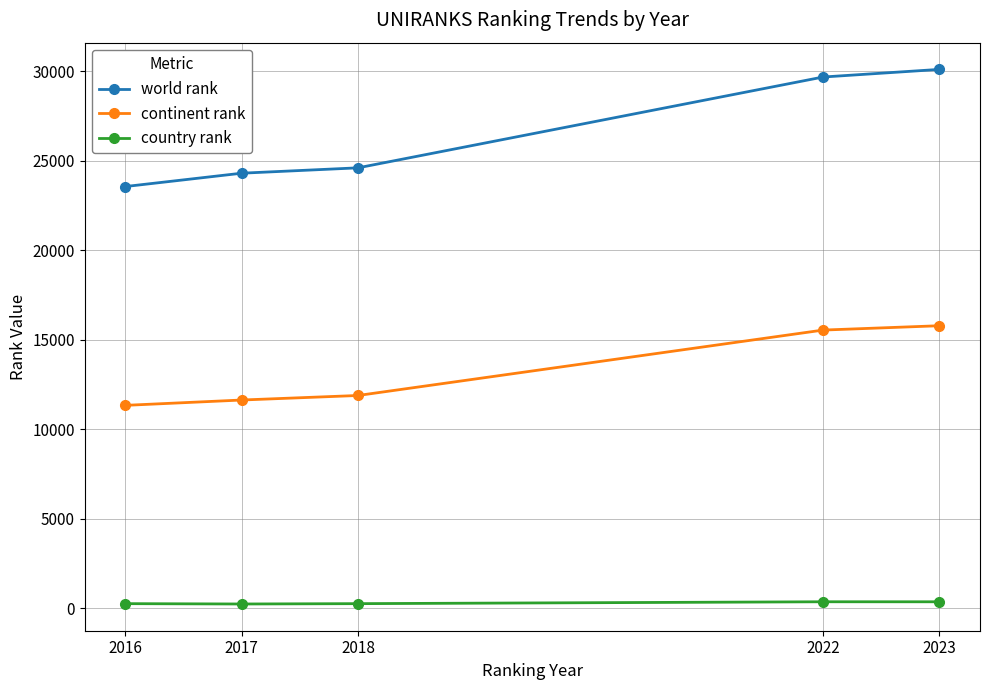

Which series has the largest range (max minus min)?

world rank